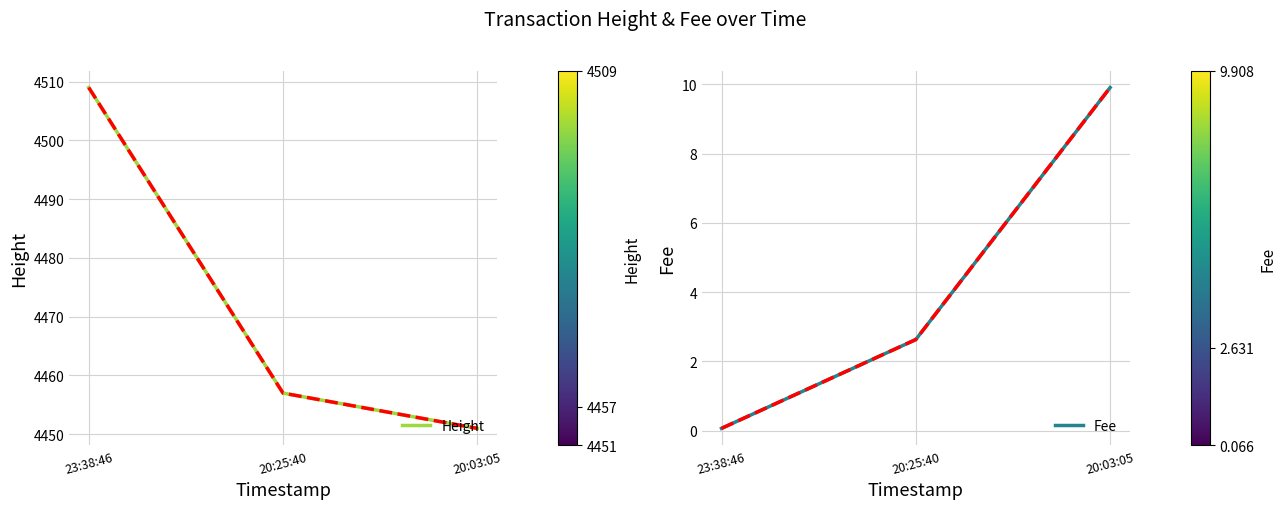

Reading left to right, list all the values displayed in this chart.

Height: 23:38:46=4509.0	20:25:40=4457.0	20:03:05=4451.0
Fee: 23:38:46=0.1	20:25:40=2.6	20:03:05=9.9